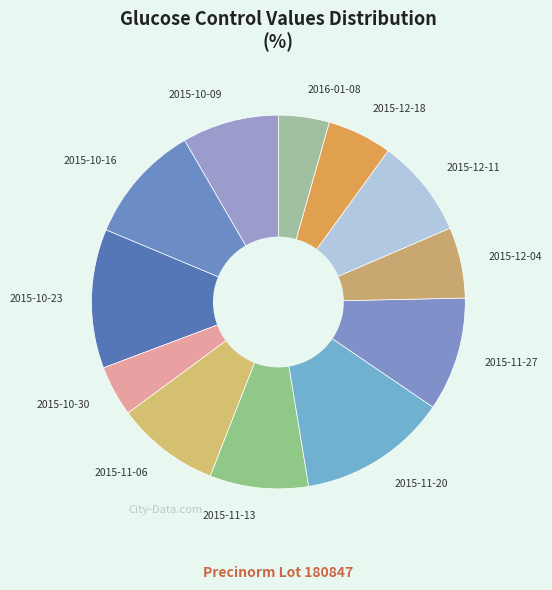

Does 2015-12-04 account for over 50% of the chart?

No